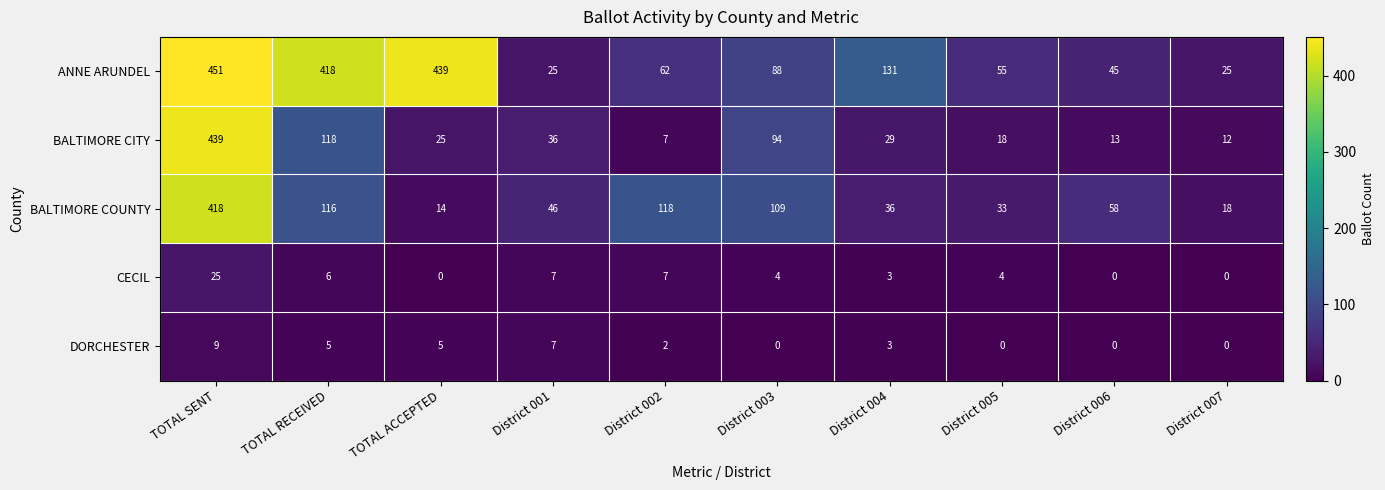

The BALTIMORE COUNTY series shows 22 at District 004. True or false?

False